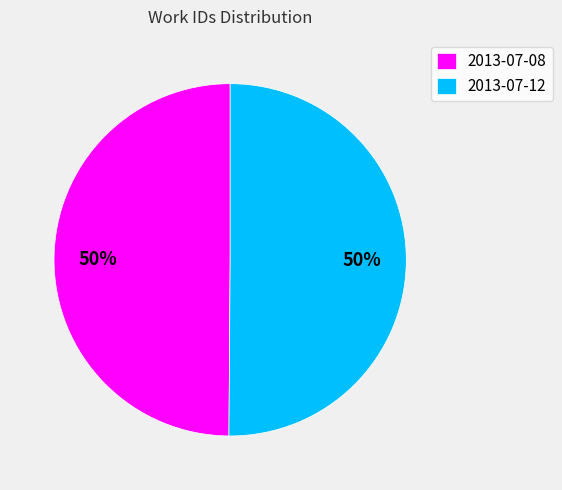

Count the number of slices in the pie.

2